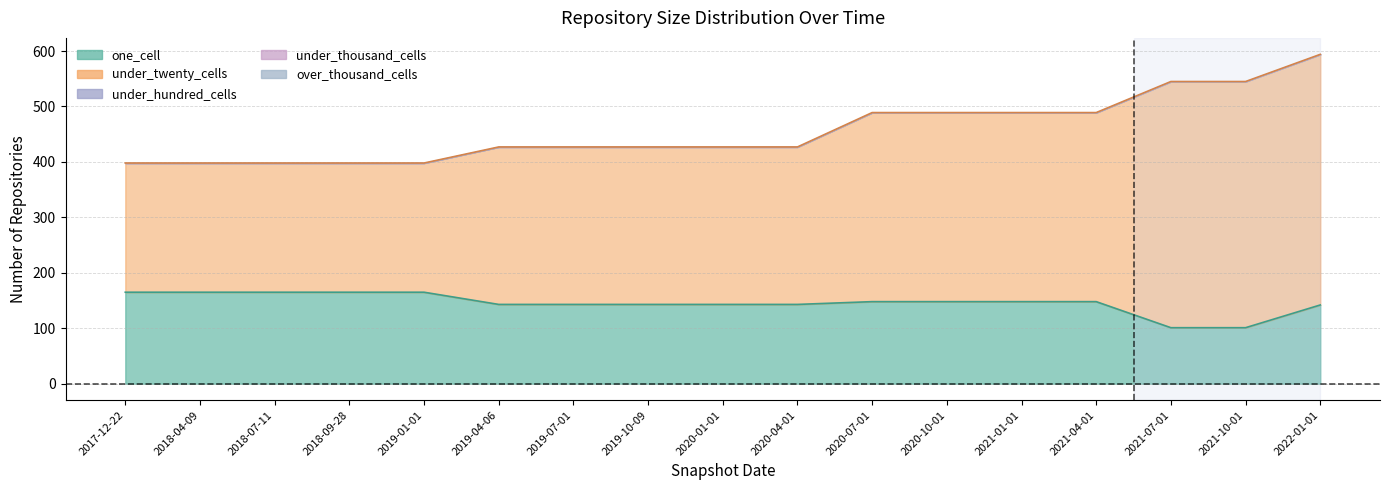

At which label does under_hundred_cells reach its peak?

2017-12-22